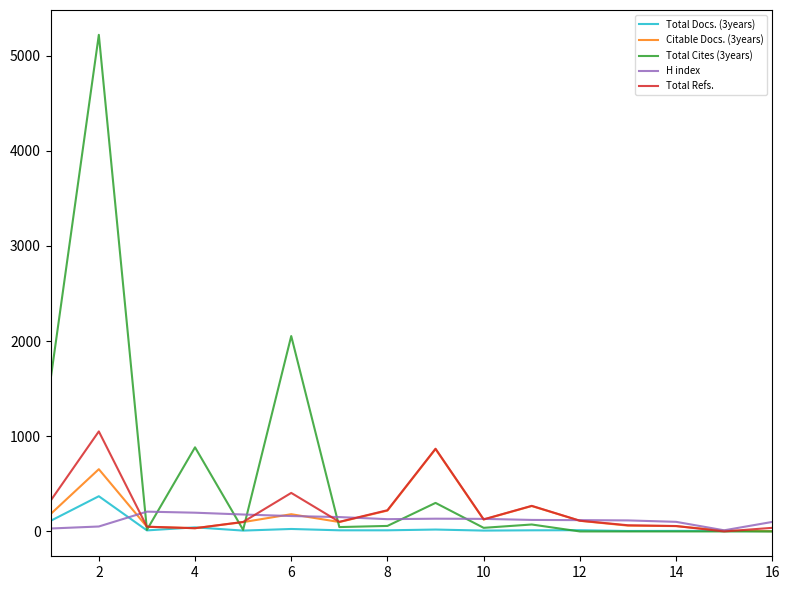

What is the greatest value displayed?

5218